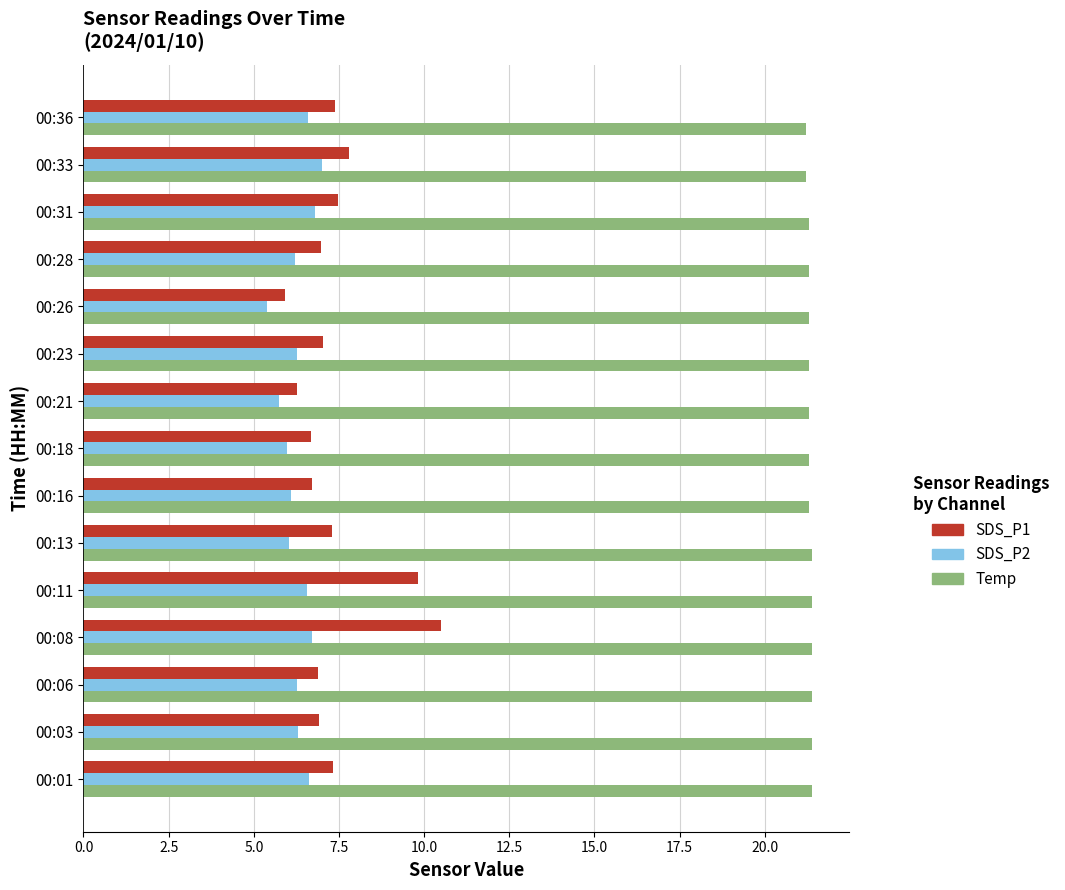

Which series has the largest total across all categories?

Temp